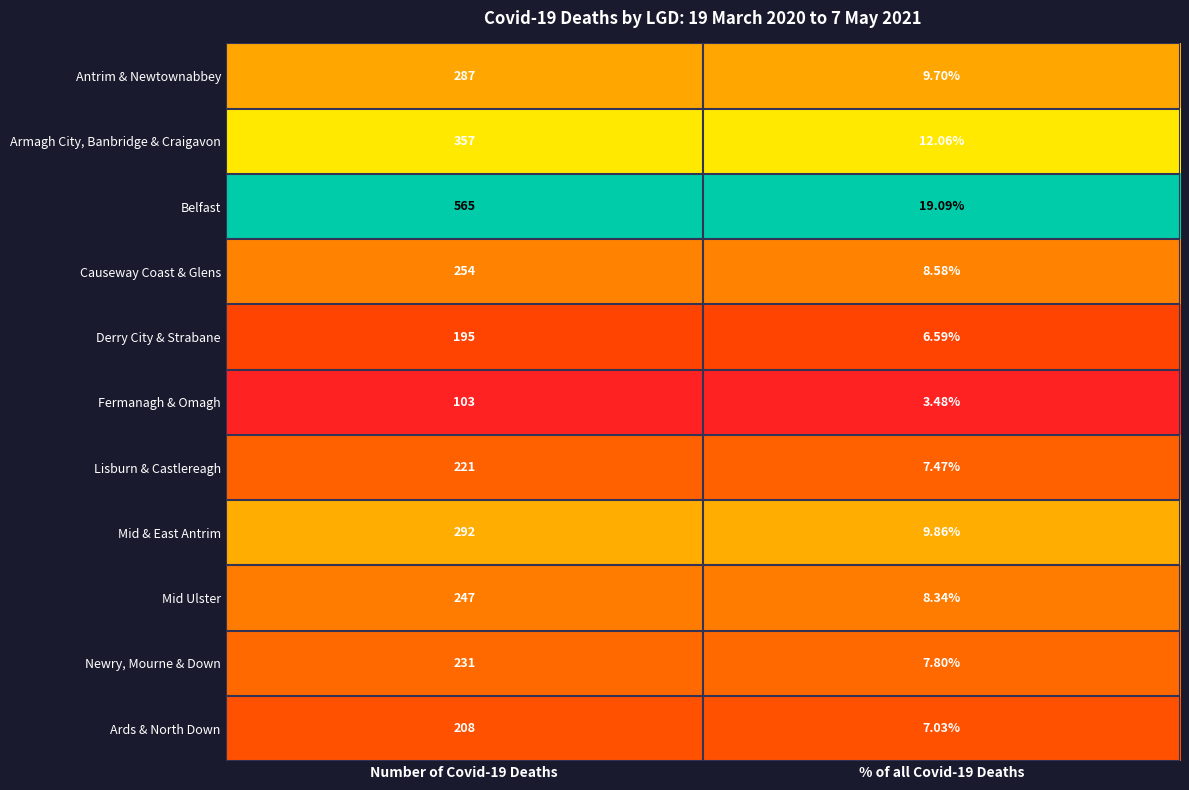

Rank the series at % of all Covid-19 Deaths from lowest to highest value.

Fermanagh & Omagh, Derry City & Strabane, Ards & North Down, Lisburn & Castlereagh, Newry, Mourne & Down, Mid Ulster, Causeway Coast & Glens, Antrim & Newtownabbey, Mid & East Antrim, Armagh City, Banbridge & Craigavon, Belfast